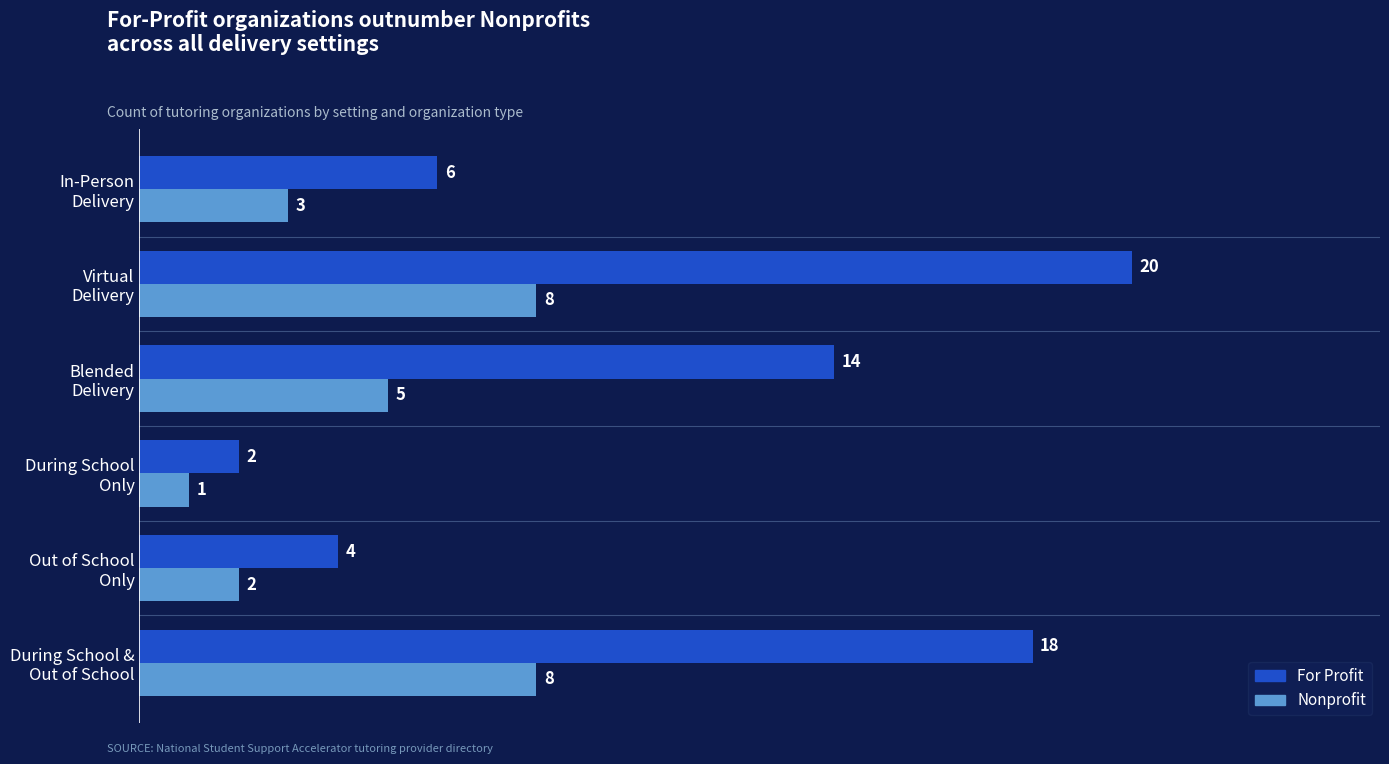

Which label corresponds to the smallest value in the chart?

During School
Only